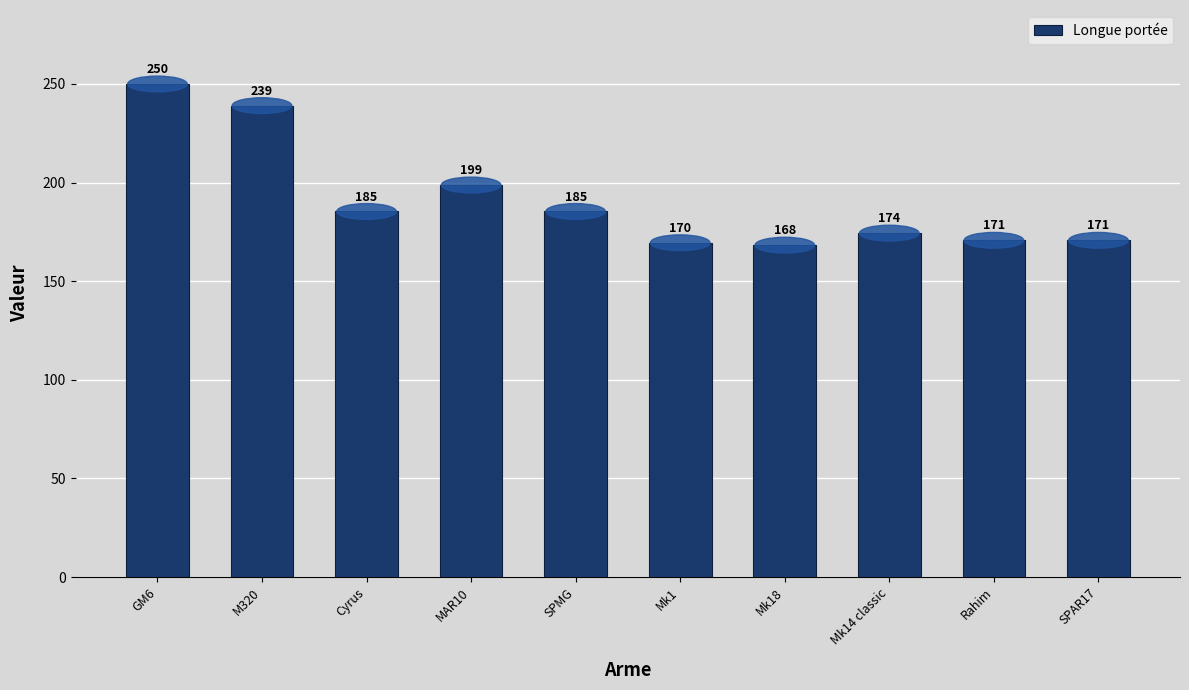

What is the label of the 2nd bar from the right?

Rahim